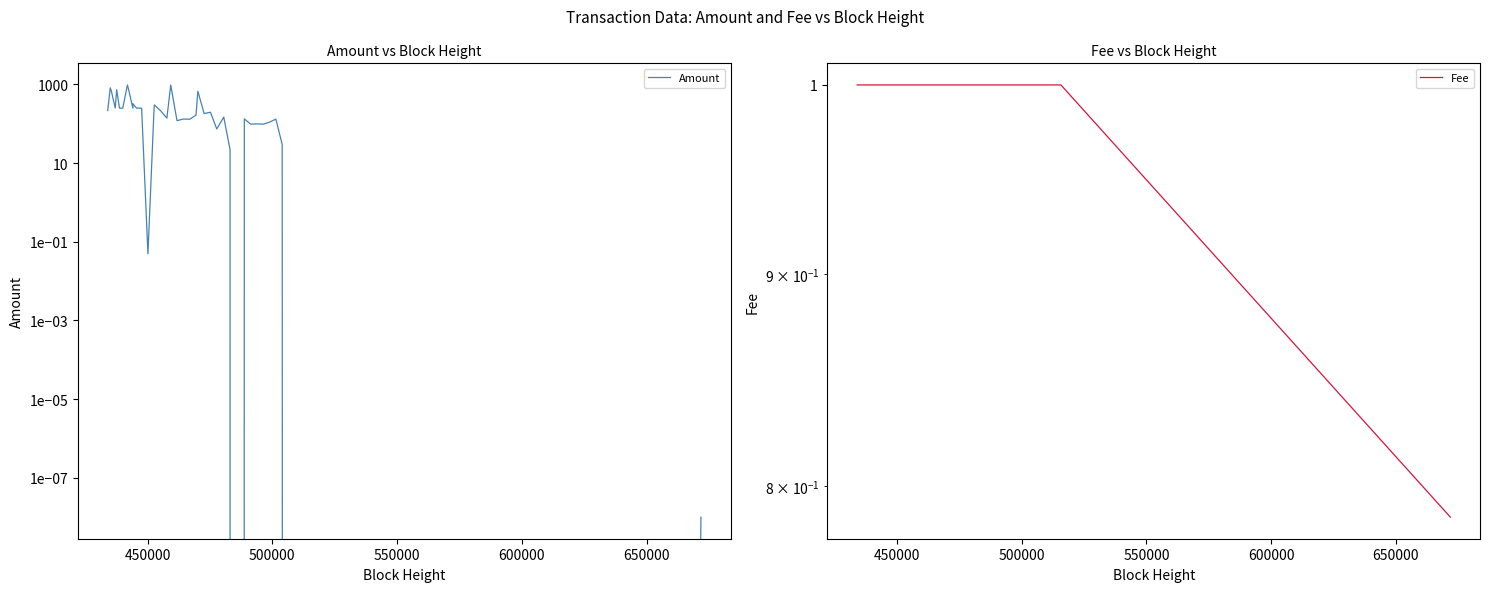

How many Fee values are between 1 and 2?

39